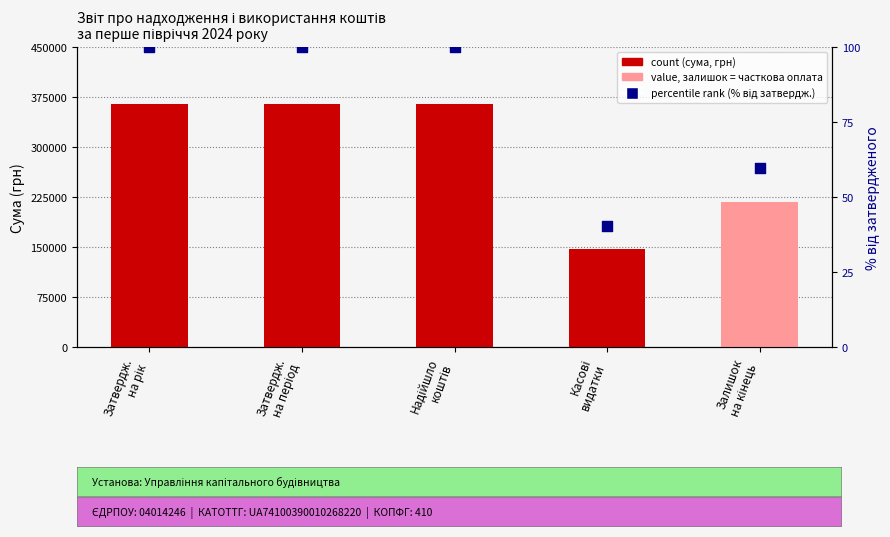

Which series contains the highest Y value?

count